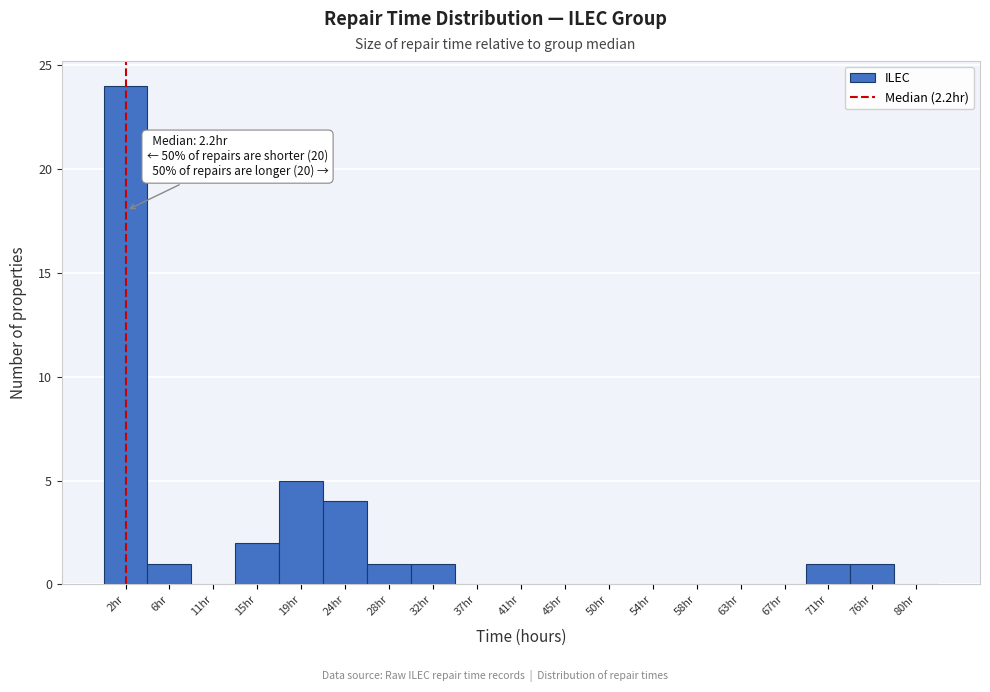

Which range on the x-axis has the tallest bar?

0.0 to 4.5